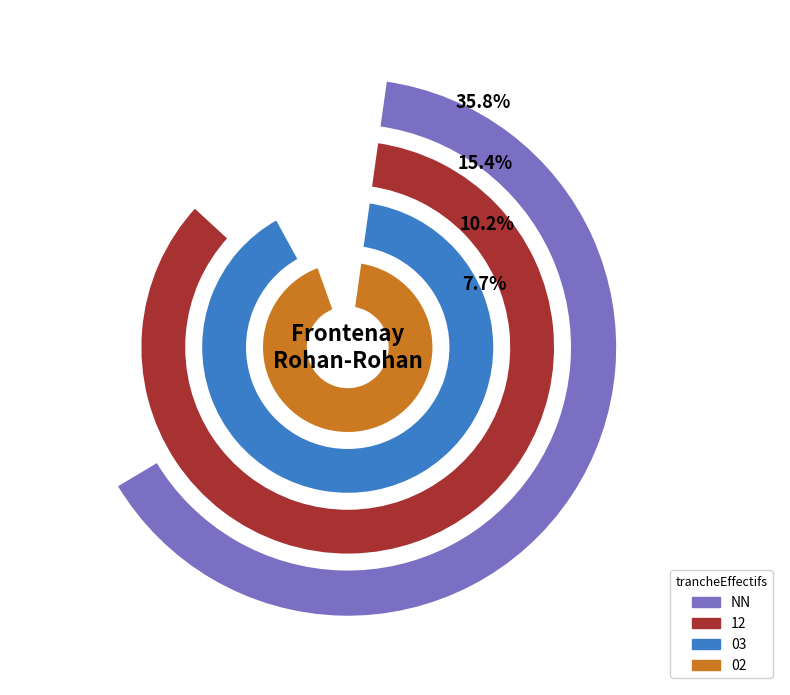

Approximately how many times larger is the value at NN compared to 12?

2.3